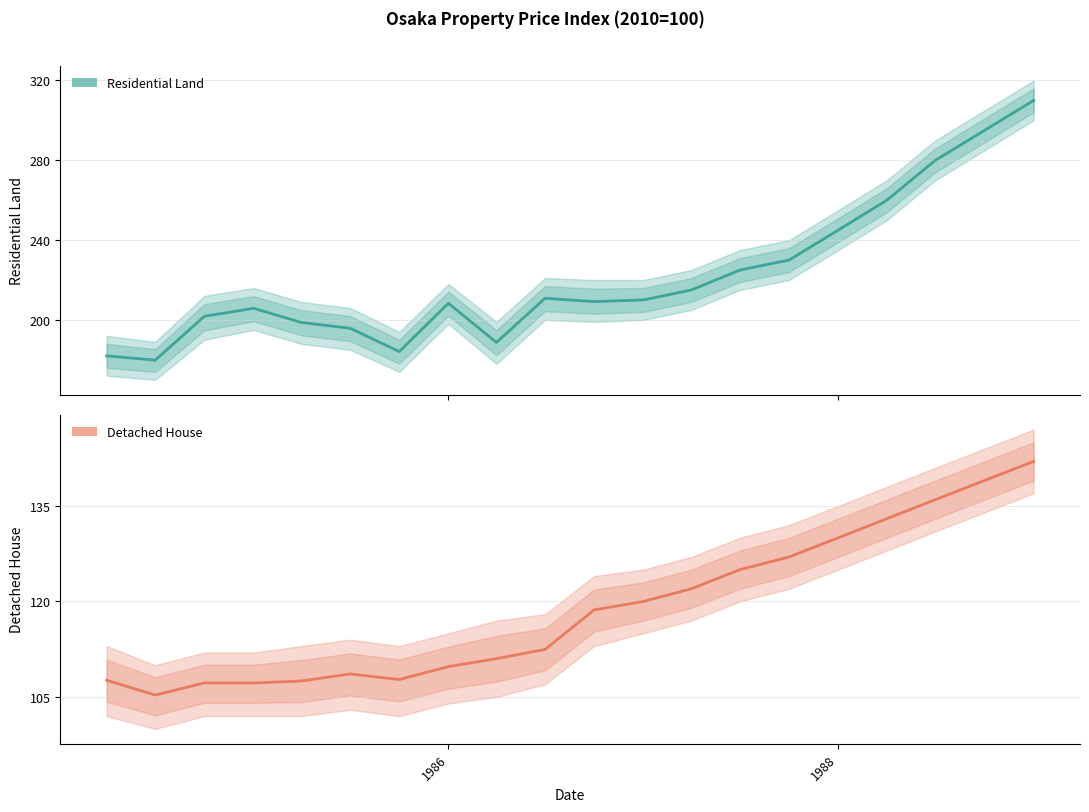

Reading right to left, list all the values displayed in this chart.

Residential Land: 310.0	295.0	280.0	260.0	245.0	230.0	225.0	215.0	210.0	209.2	210.9	188.7	208.3	184.1	195.8	198.7	205.8	201.8	179.8	182.0
Detached House: 142.0	139.0	136.0	133.0	130.0	127.0	125.0	122.0	120.0	118.7	112.5	111.0	109.8	107.7	108.6	107.5	107.2	107.2	105.3	107.6